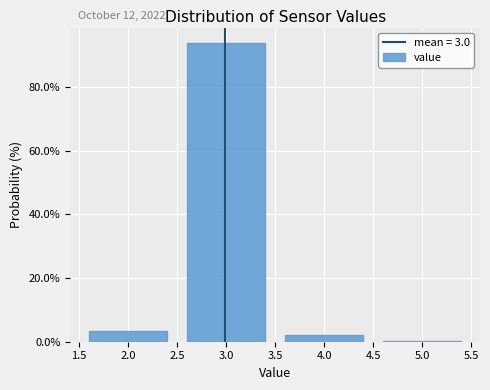

Over which range of the x-axis is the bar tallest?

2.5 to 3.5